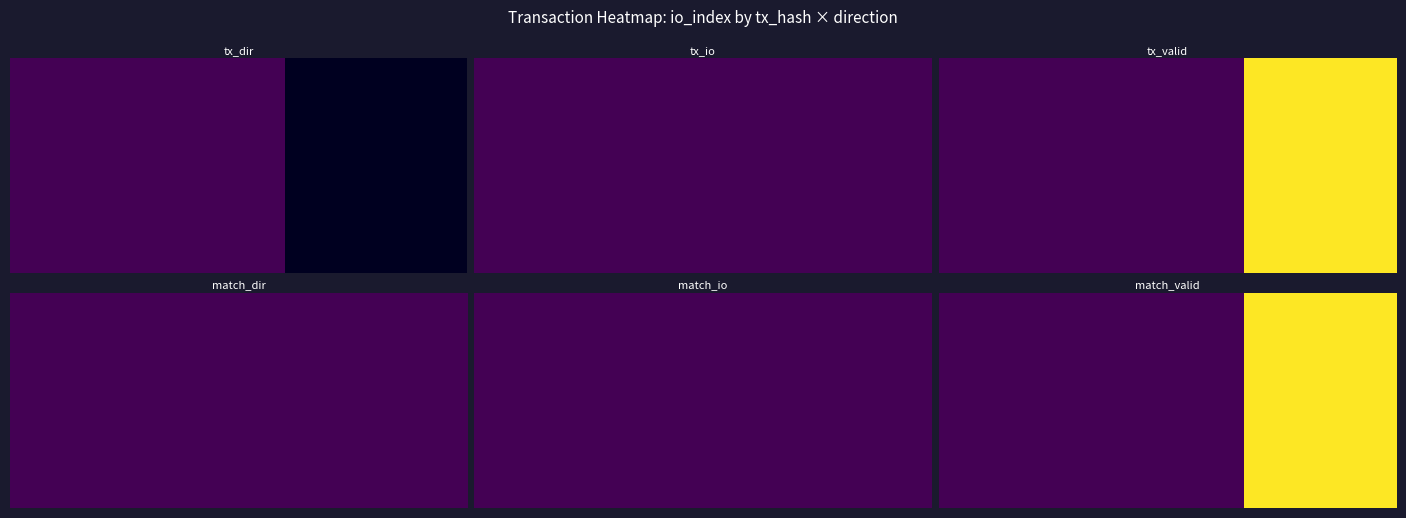

At how many categories does at least one series exceed 1424152860?

1